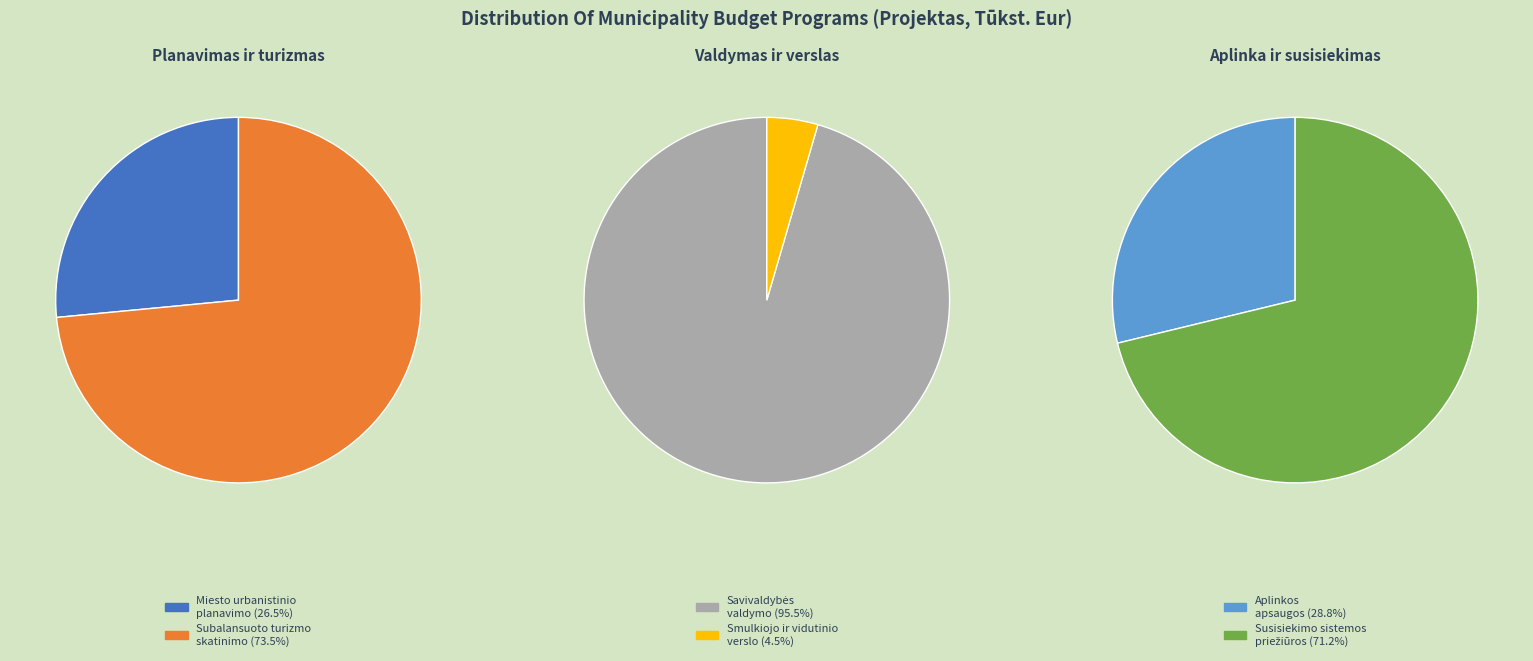

True or false: Miesto urbanistinio planavimo programa accounts for 1% of the total.

False